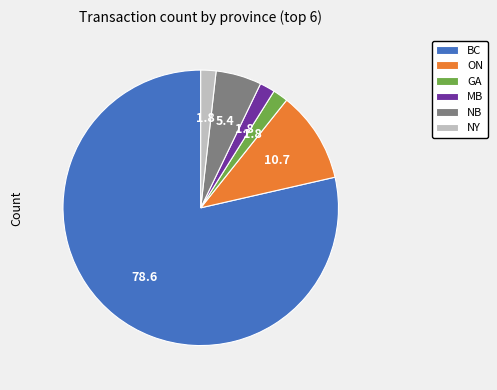

Is it true that NY is 2% of the pie?

True